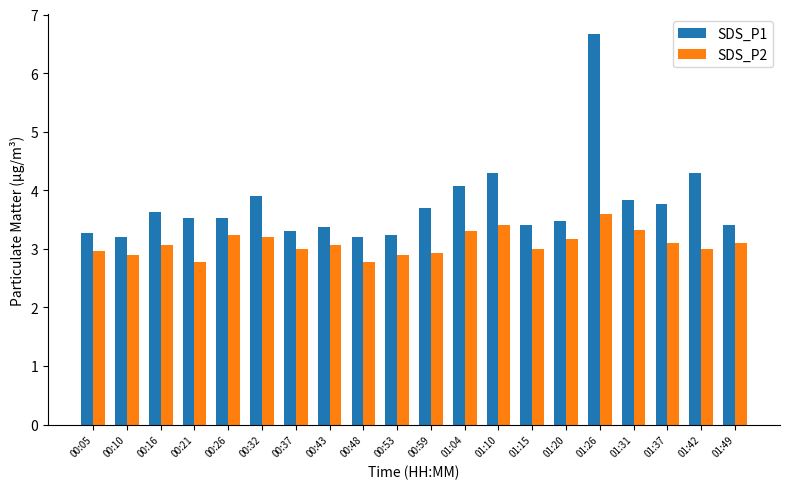

Reading left to right, what are all the values shown in this chart?

SDS_P1: 3.3	3.2	3.6	3.5	3.5	3.9	3.3	3.4	3.2	3.2	3.7	4.1	4.3	3.4	3.5	6.7	3.8	3.8	4.3	3.4
SDS_P2: 3.0	2.9	3.1	2.8	3.2	3.2	3.0	3.1	2.8	2.9	2.9	3.3	3.4	3.0	3.2	3.6	3.3	3.1	3.0	3.1